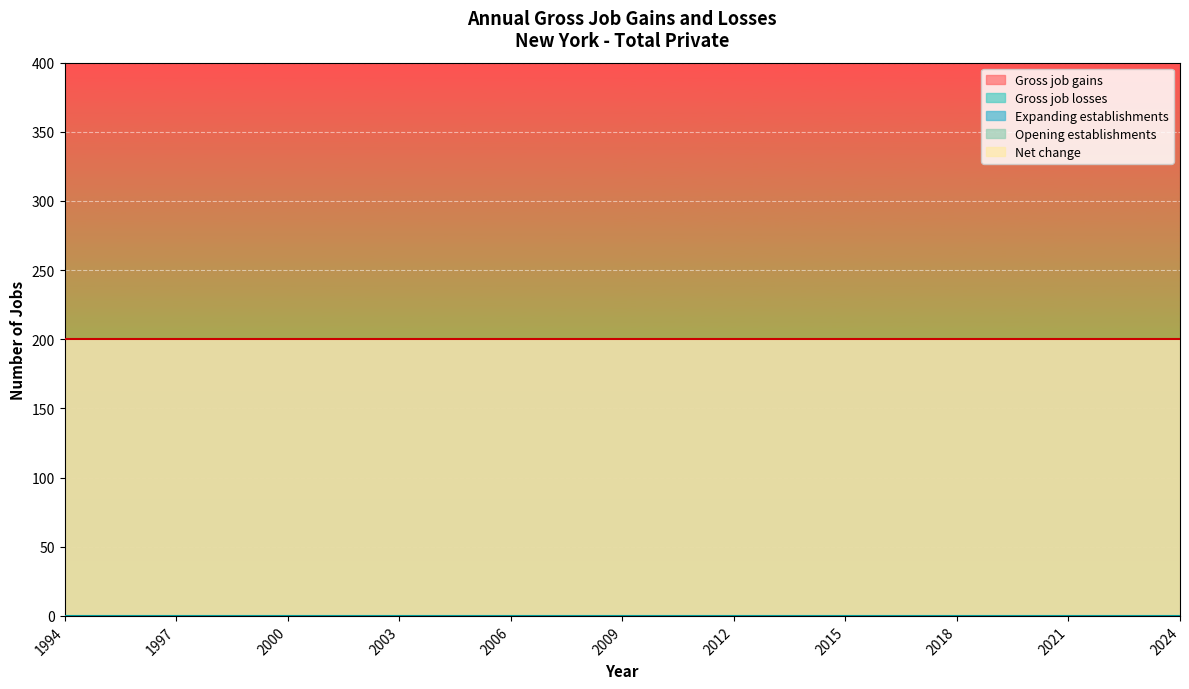

What is the spread (max minus min) of values at 2003?

200